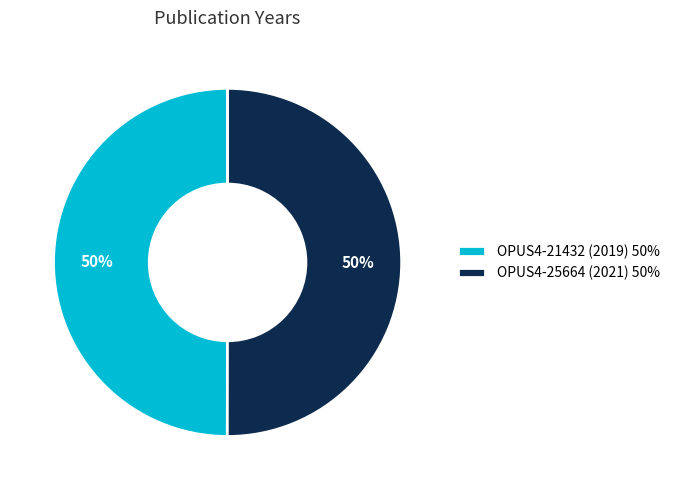

To the nearest percent, what is the average slice percentage?

50%